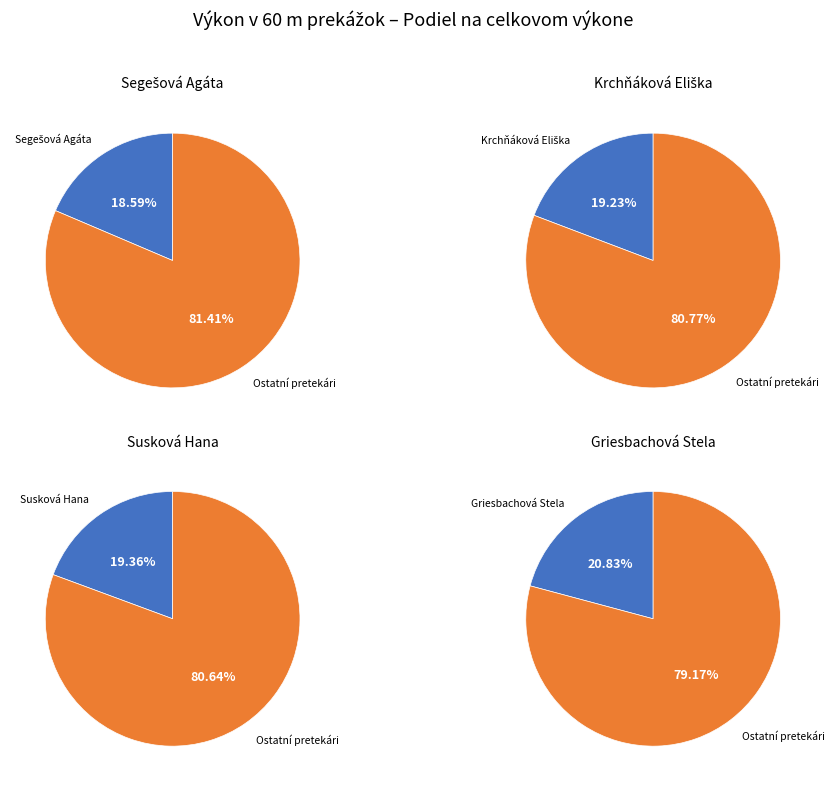

What percentage do Segešová Agáta and Griesbachová Stela together represent?

39.4%